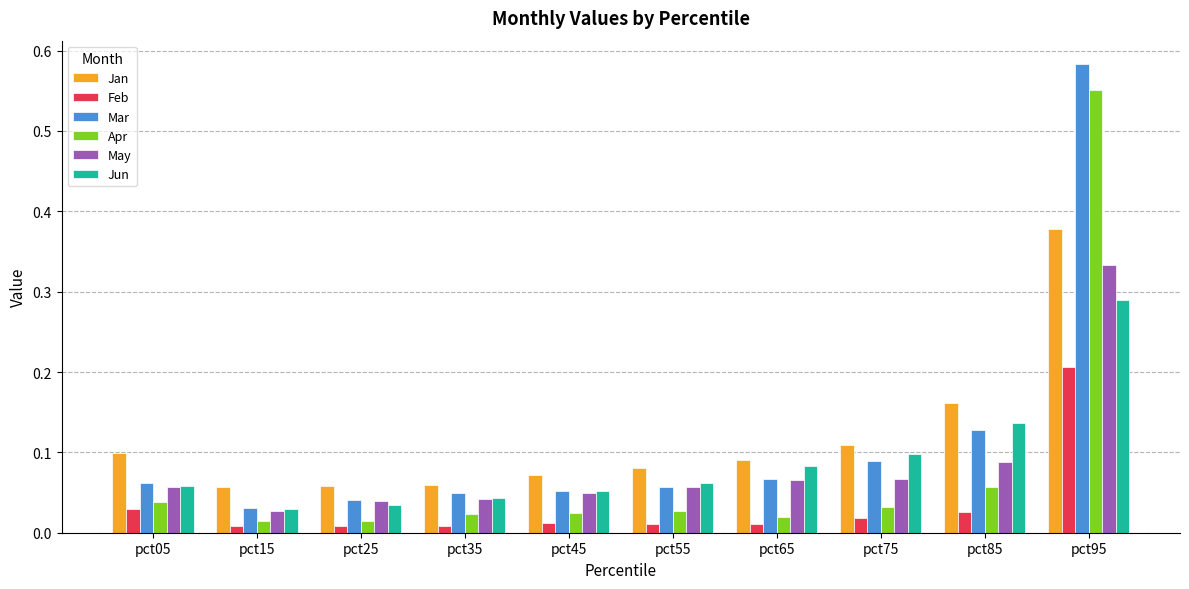

How many groups of bars are there?

10